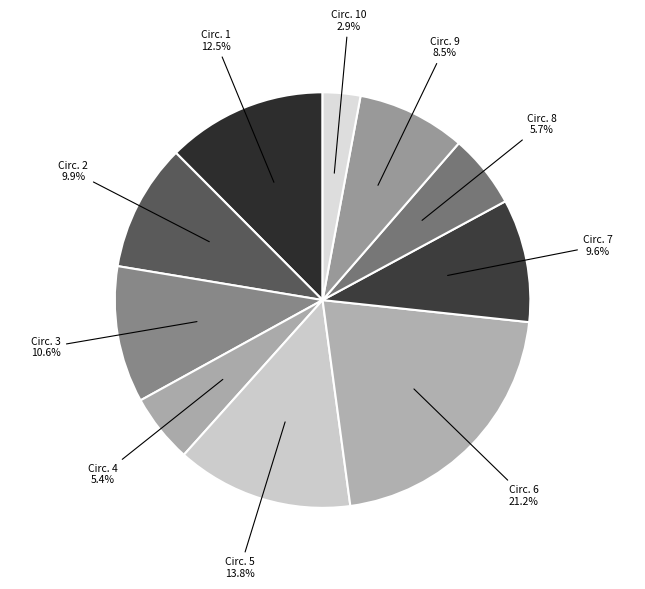

Is there any slice that represents more than half of the pie?

No